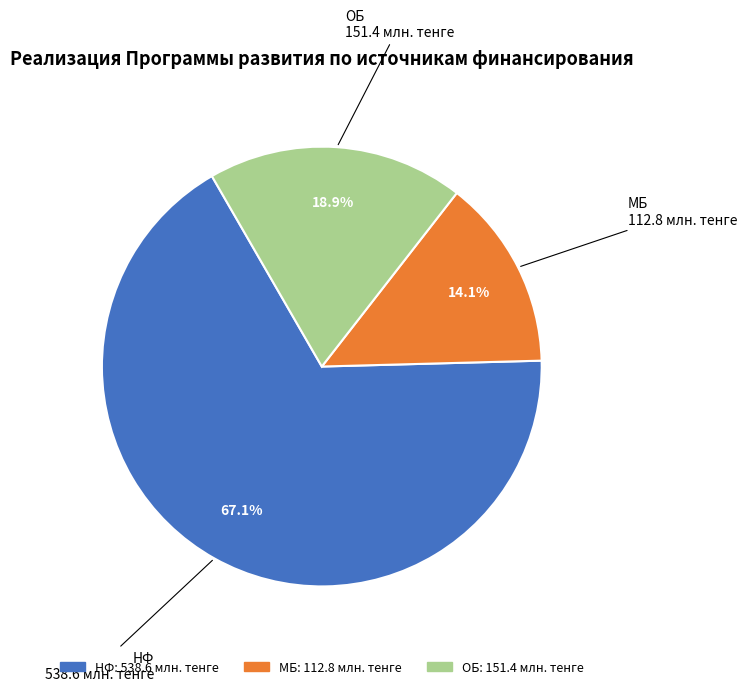

What is the largest slice in the pie chart?

НФ